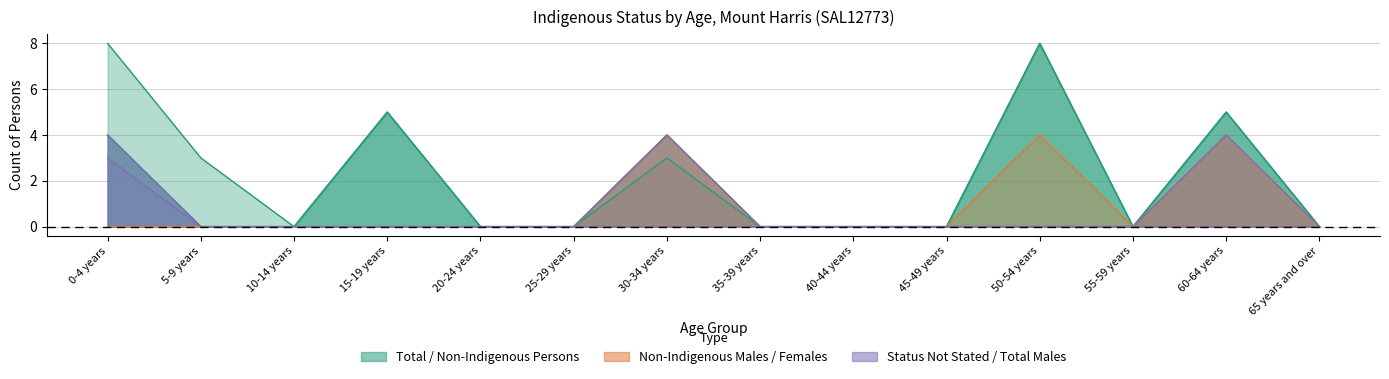

What is the label of the 11th point from the left?

50-54 years